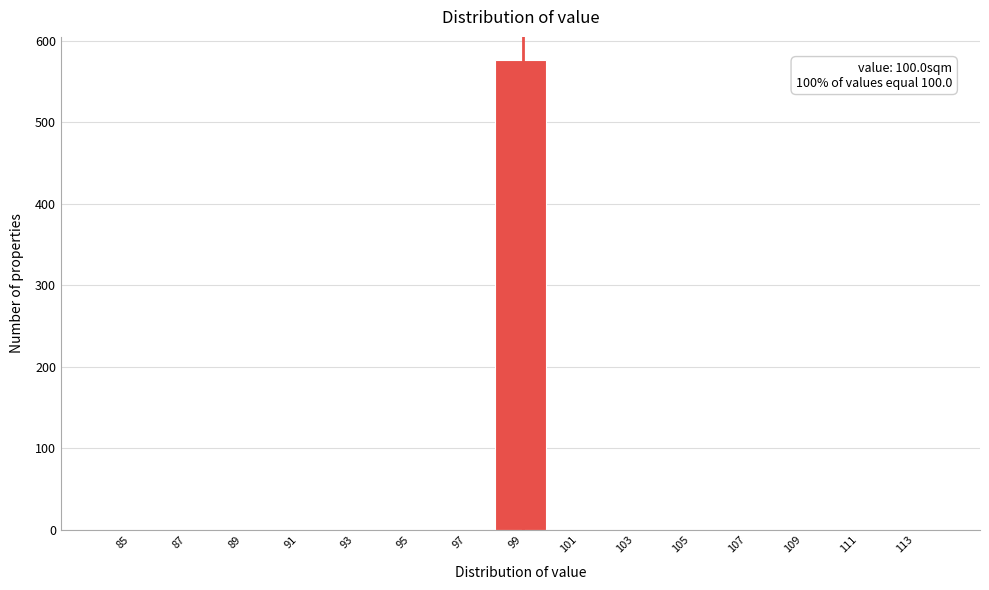

Reading left to right, list all the values displayed in this chart.

85=0	87=0	89=0	91=0	93=0	95=0	97=0	99=576	101=0	103=0	105=0	107=0	109=0	111=0	113=0